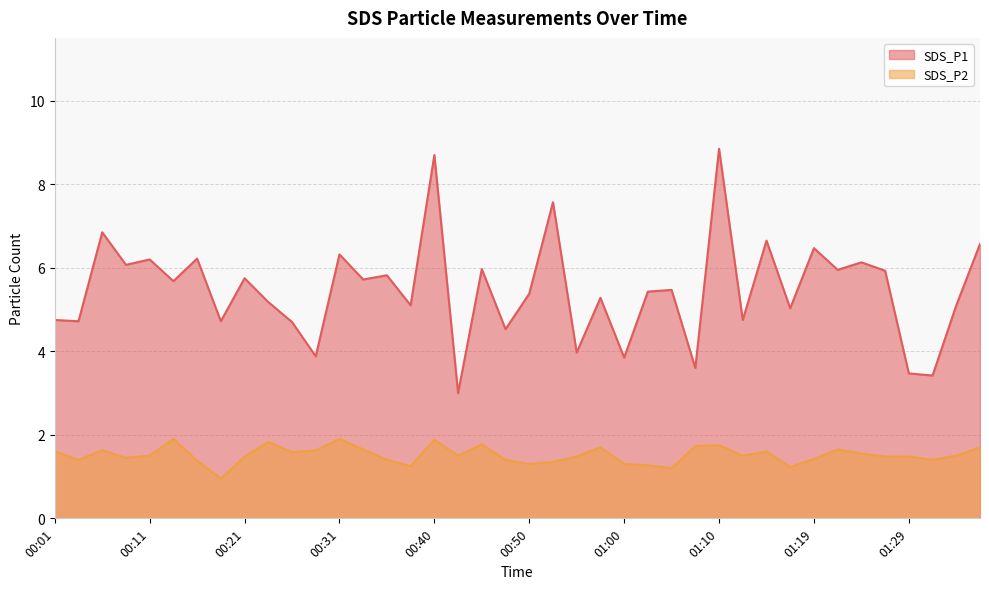

What position from the right is 00:33?

27